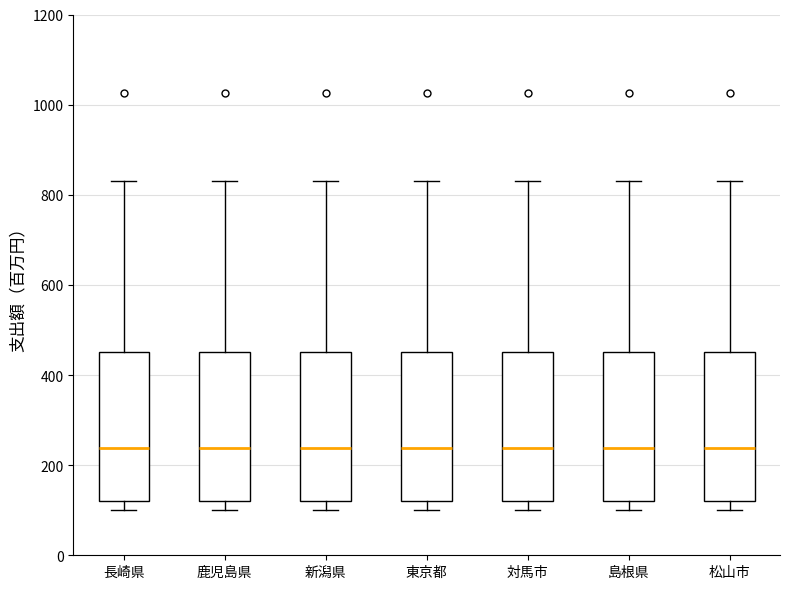

Where does the median line of the box for 長崎県 sit on the y-axis? The values are not printed on the chart, so give them approximately, as read against the axis.

240